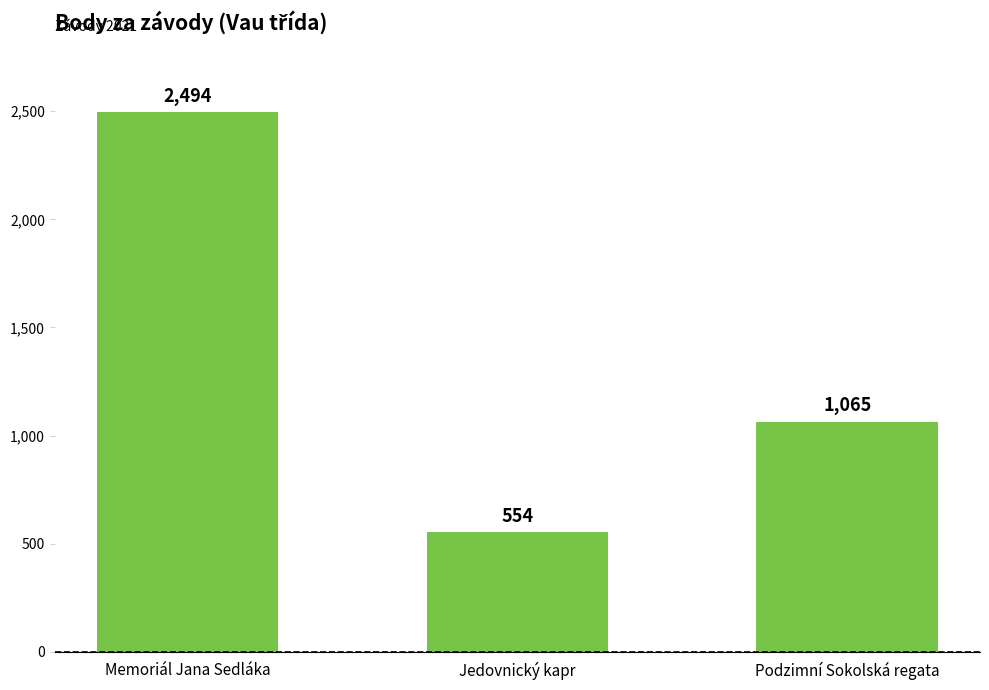

What is the change in value from Memoriál Jana Sedláka to Jedovnický kapr?

-1940